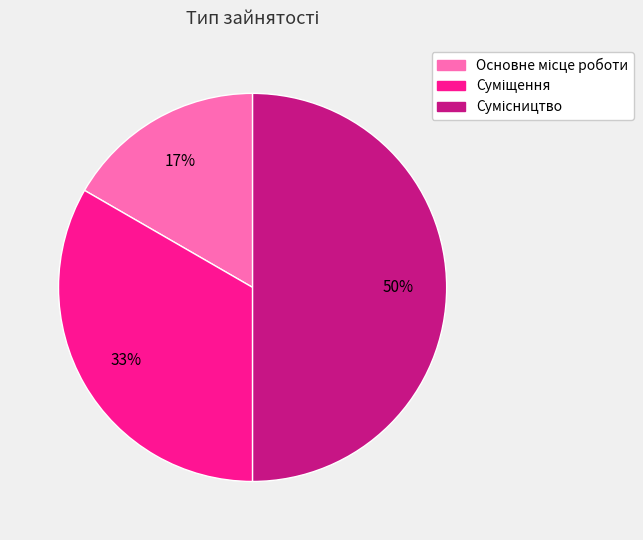

To the nearest percent, what is the average slice percentage?

33%